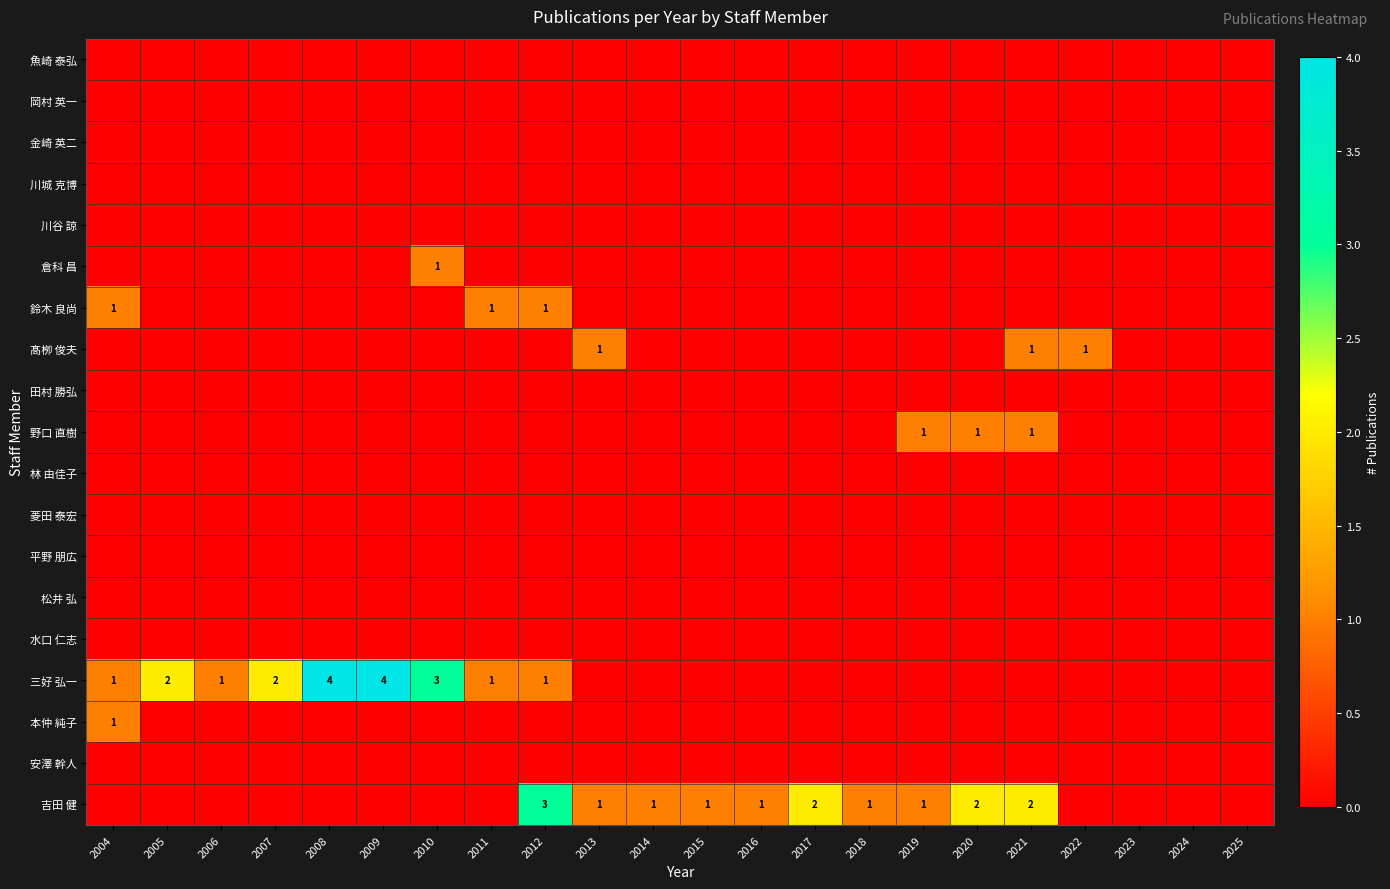

The 吉田 健 series shows 3 at 2017. True or false?

False